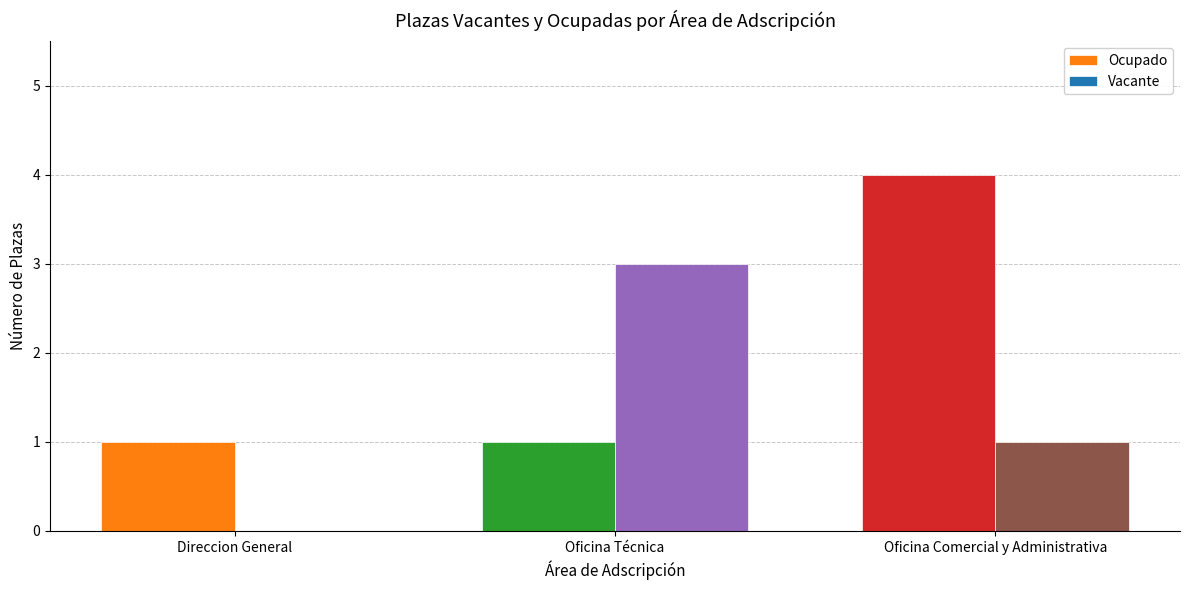

What is the greatest value displayed?

4